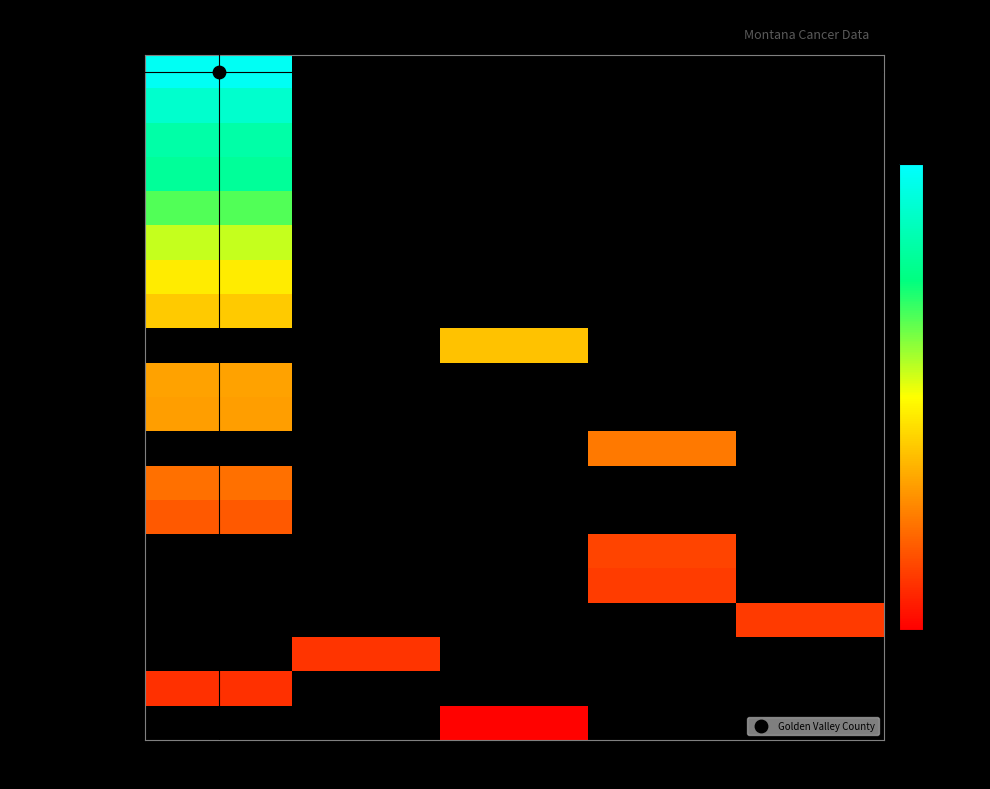

The Sheridan County series shows 2330.9 at 1. True or false?

True